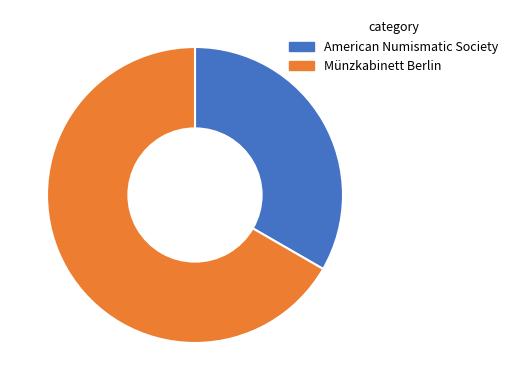

Do Münzkabinett Berlin and American Numismatic Society together represent more than half of the pie?

Yes